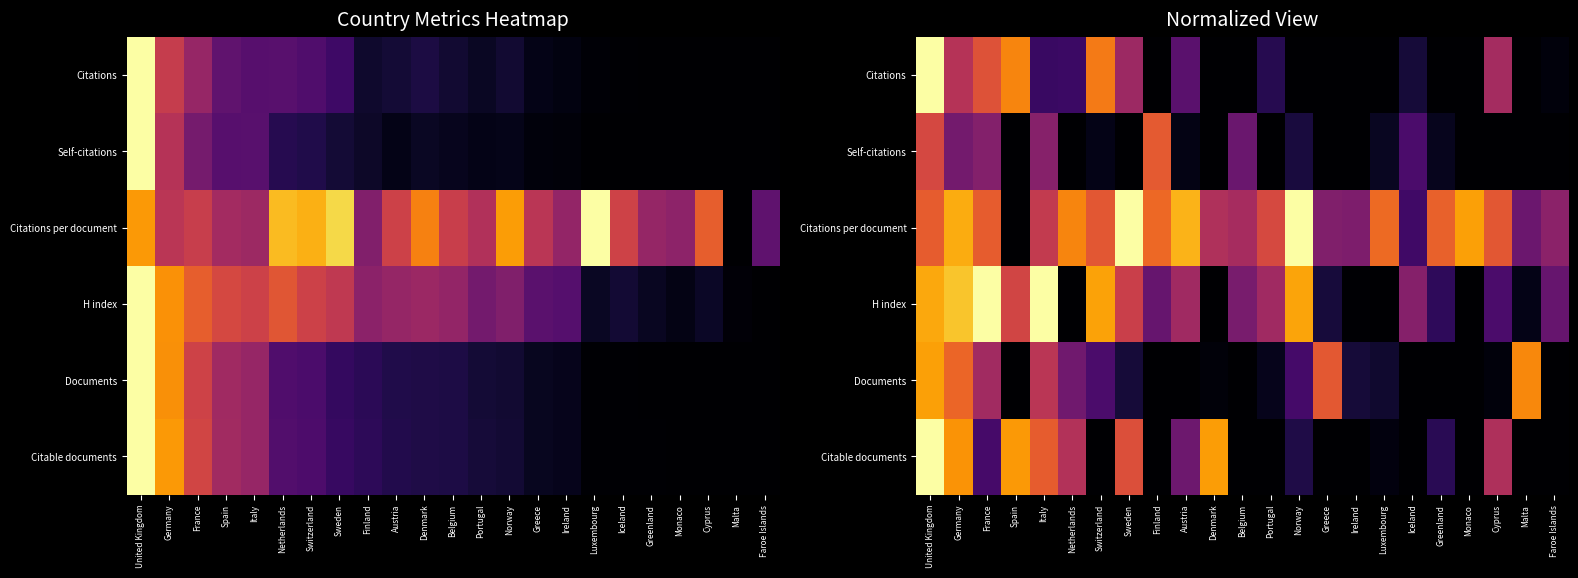

At how many categories does at least one series exceed 0?

23